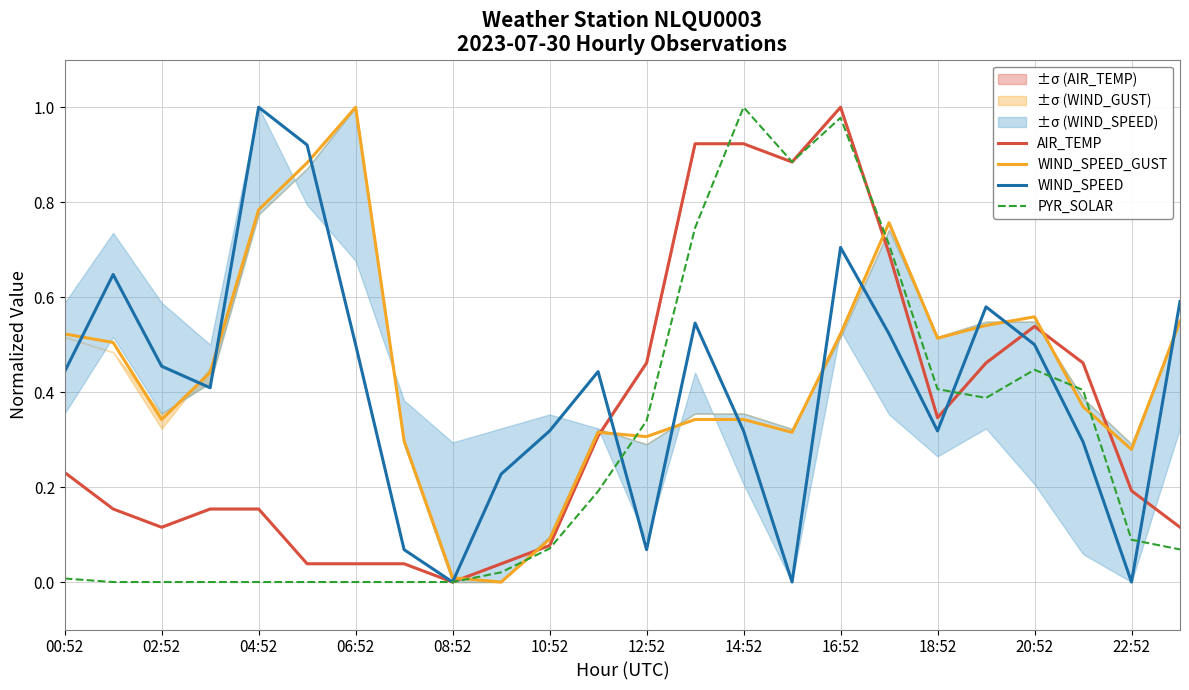

Which series has the largest total across all categories?

WIND_SPEED_GUST